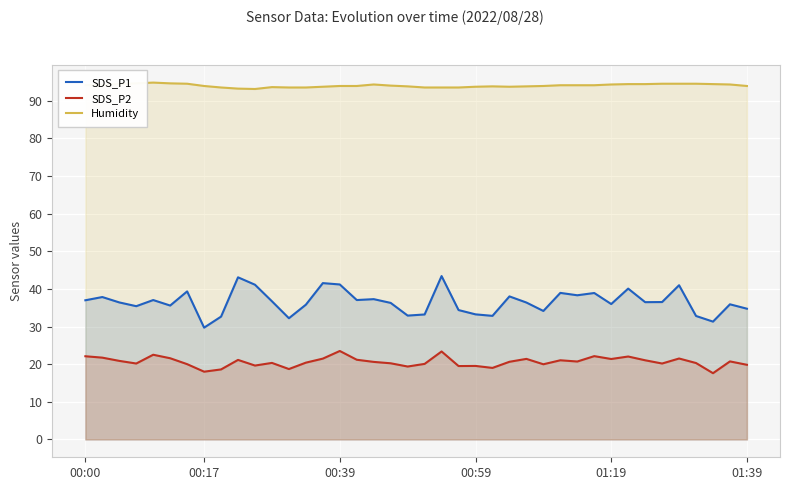

How many lines are shown in the chart?

3